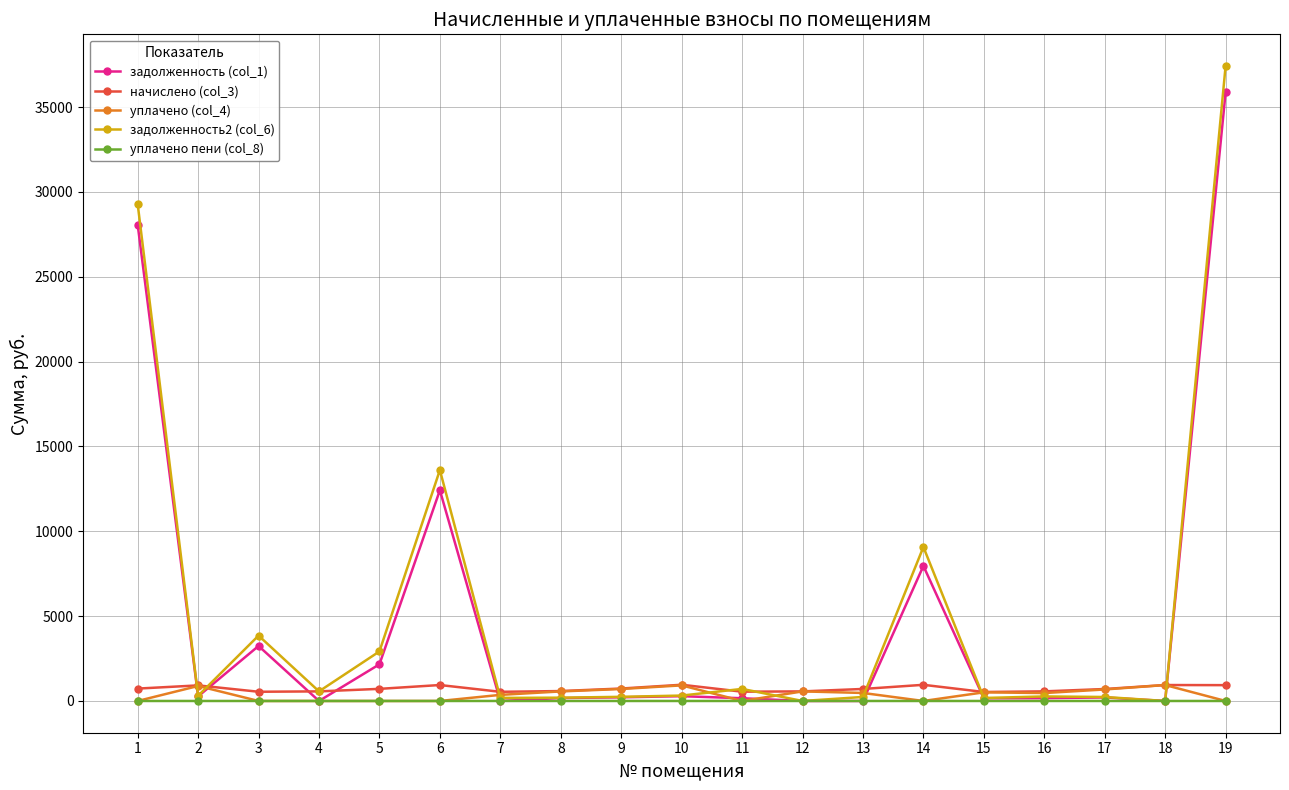

Is it true that задолженность (col_1) equals 35862.6 at 19?

True